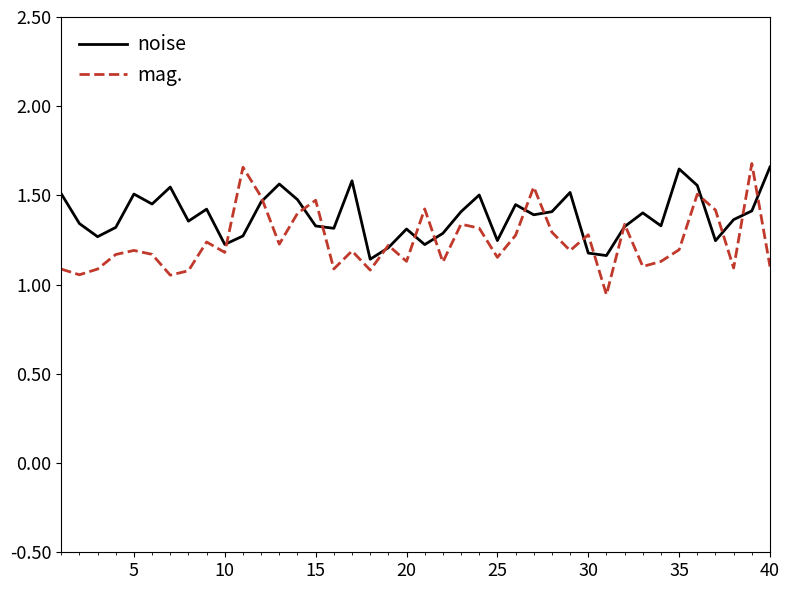

True or false: noise and mag. intersect in this chart.

True